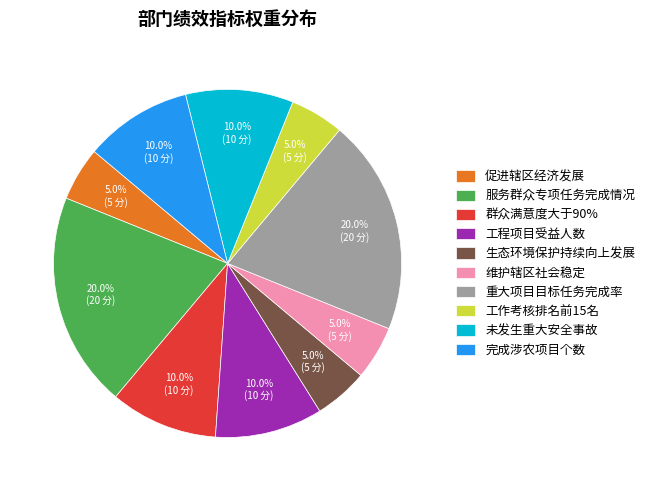

What is the total percentage of 未发生重大安全事故 and 群众满意度大于90%?

20.0%